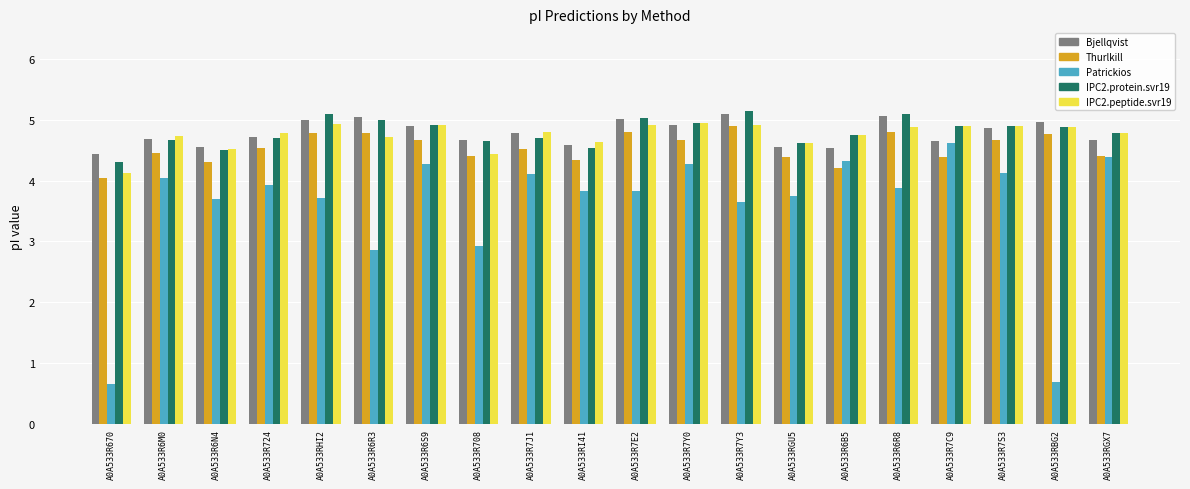

What is the label of the 20th bar from the left?

A0A533RGX7